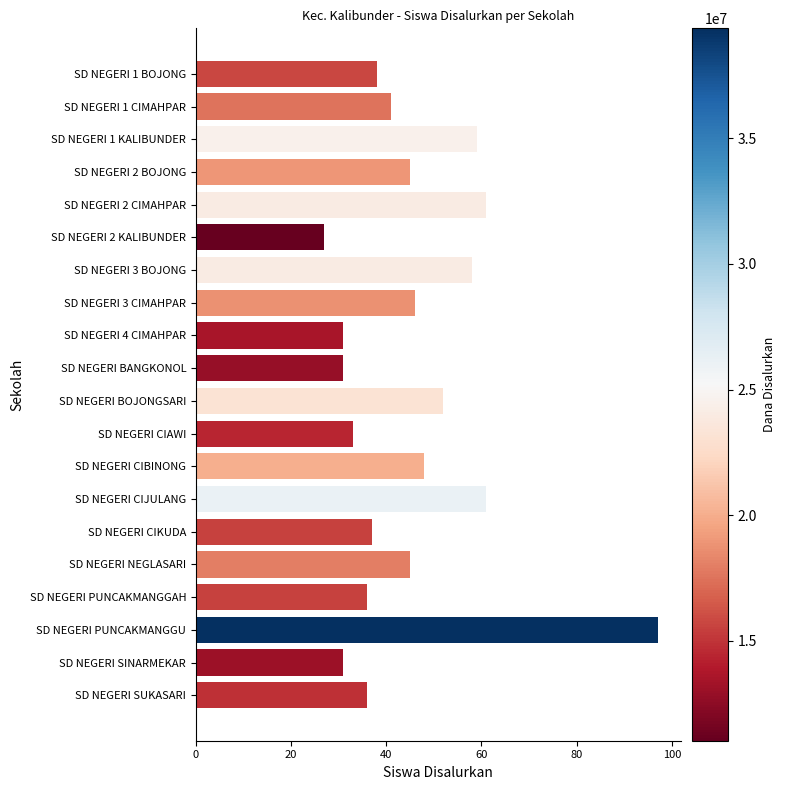

Reading top to bottom, list all the values displayed in this chart.

SD NEGERI 1 BOJONG=38	SD NEGERI 1 CIMAHPAR=41	SD NEGERI 1 KALIBUNDER=59	SD NEGERI 2 BOJONG=45	SD NEGERI 2 CIMAHPAR=61	SD NEGERI 2 KALIBUNDER=27	SD NEGERI 3 BOJONG=58	SD NEGERI 3 CIMAHPAR=46	SD NEGERI 4 CIMAHPAR=31	SD NEGERI BANGKONOL=31	SD NEGERI BOJONGSARI=52	SD NEGERI CIAWI=33	SD NEGERI CIBINONG=48	SD NEGERI CIJULANG=61	SD NEGERI CIKUDA=37	SD NEGERI NEGLASARI=45	SD NEGERI PUNCAKMANGGAH=36	SD NEGERI PUNCAKMANGGU=97	SD NEGERI SINARMEKAR=31	SD NEGERI SUKASARI=36